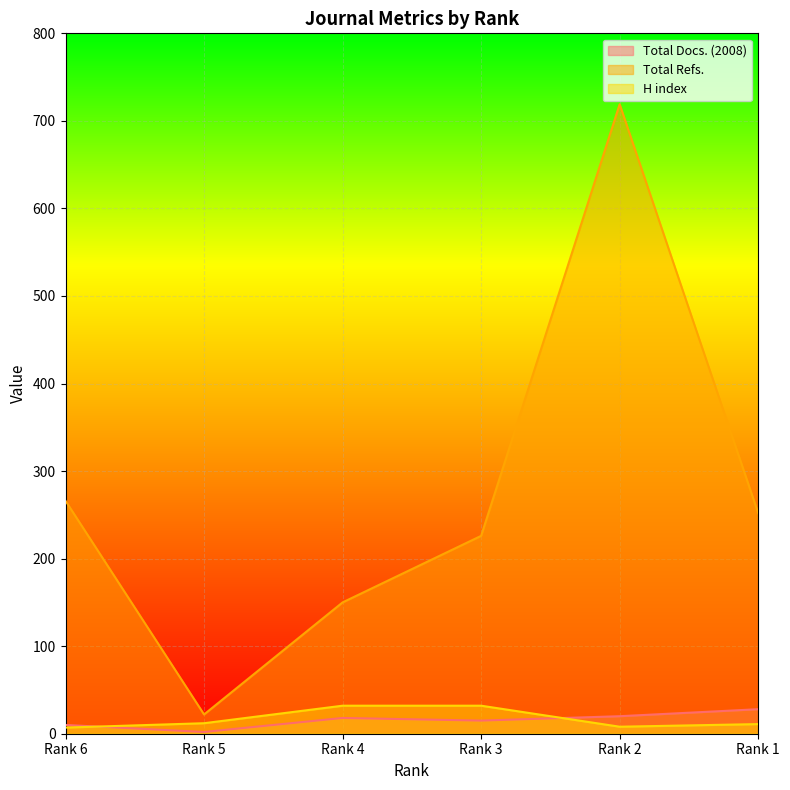

How many lines are shown in the chart?

3